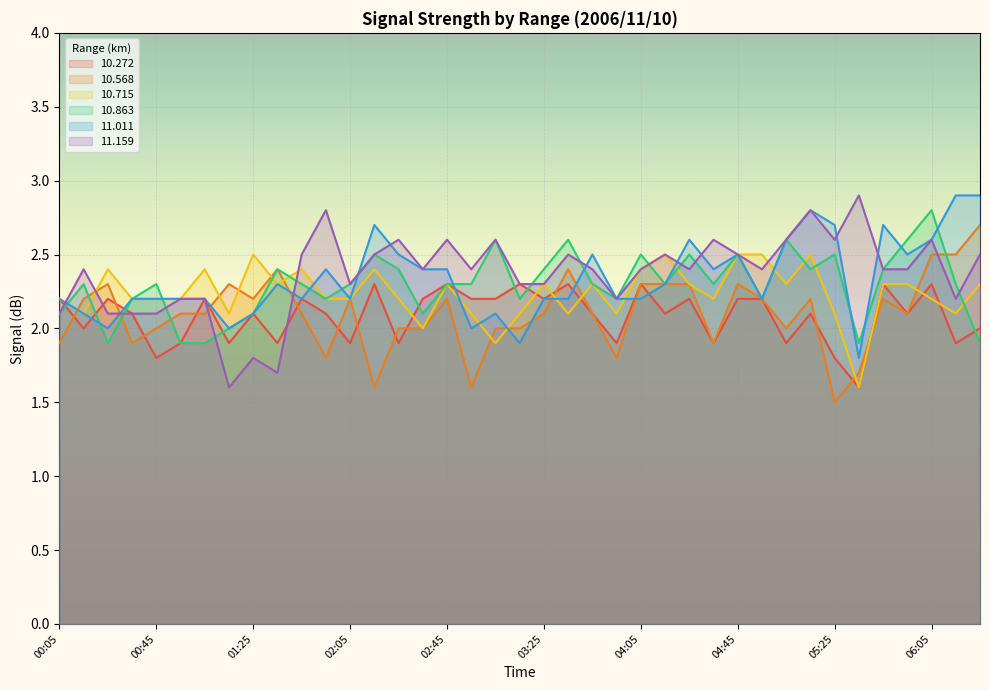

What is the minimum value shown in the chart?

1.5